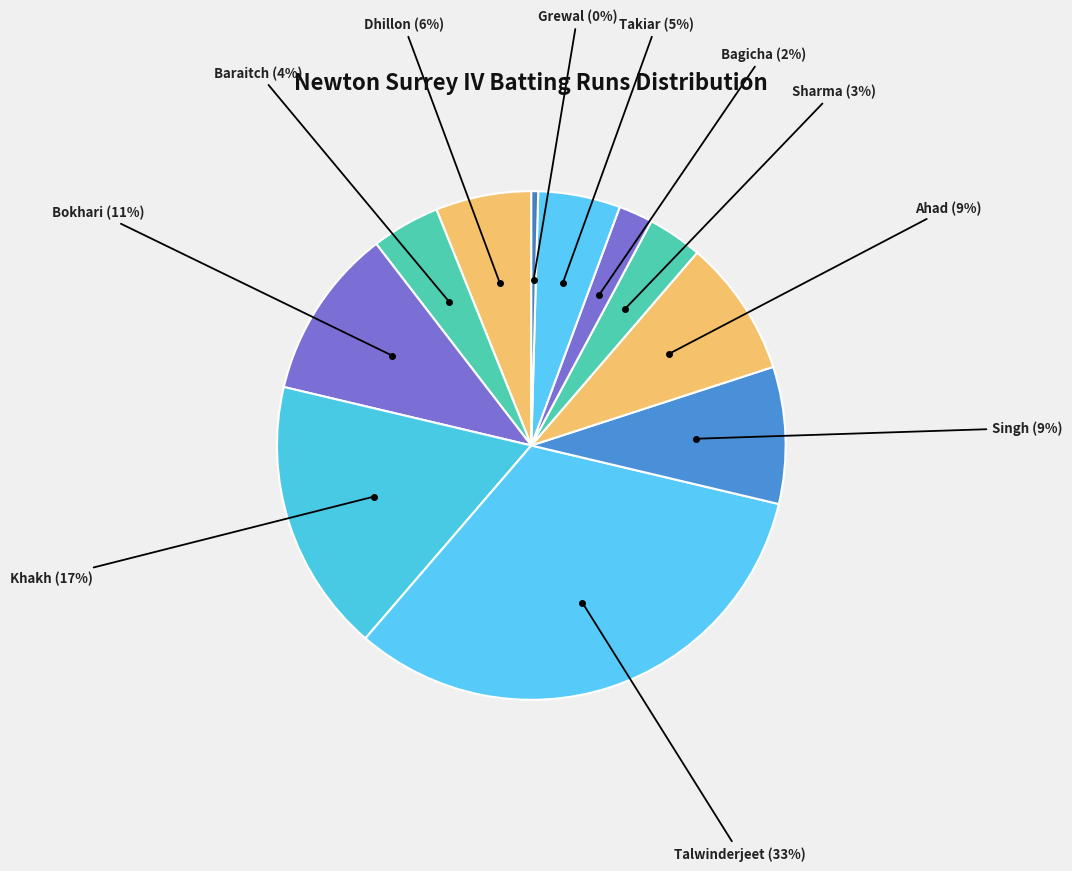

Count the number of slices in the pie.

11